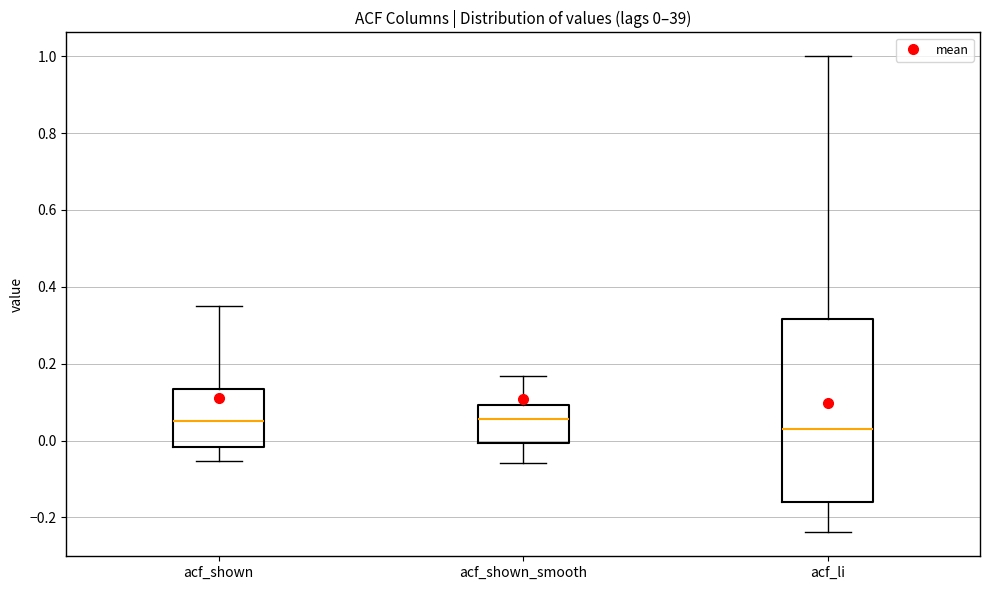

Comparing the boxes themselves (not the whiskers), which one is the tallest?

acf_li